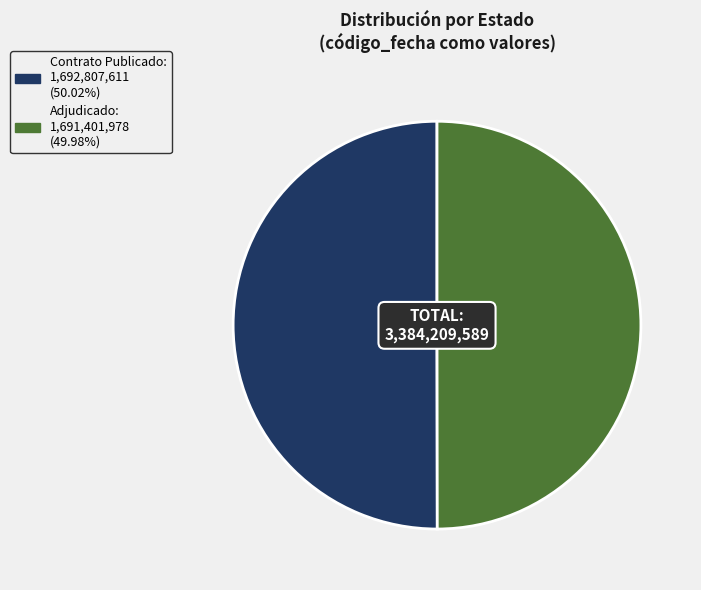

Count the number of slices in the pie.

2